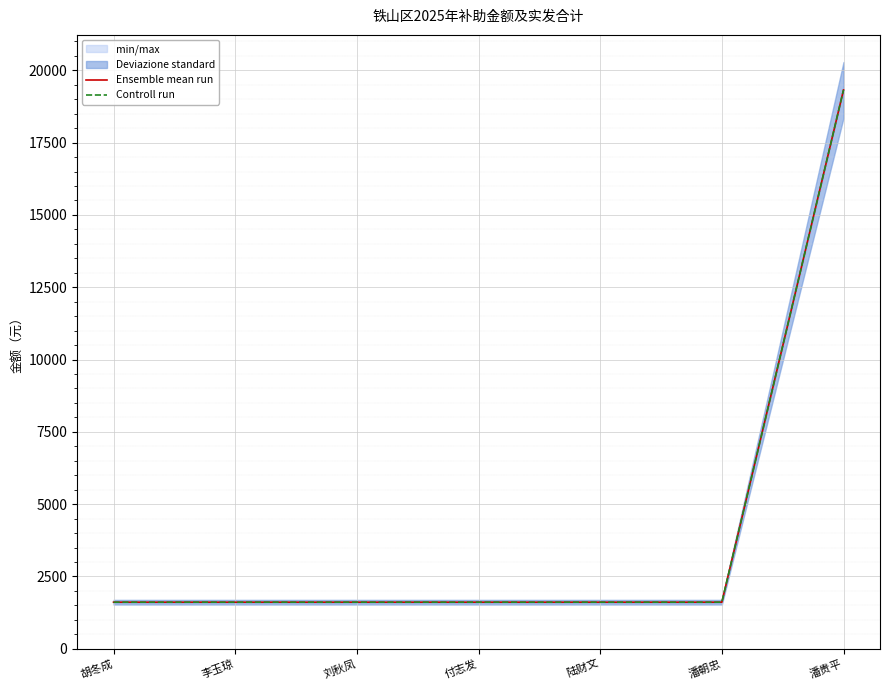

What is the average value of the Ensemble mean run series?

4140